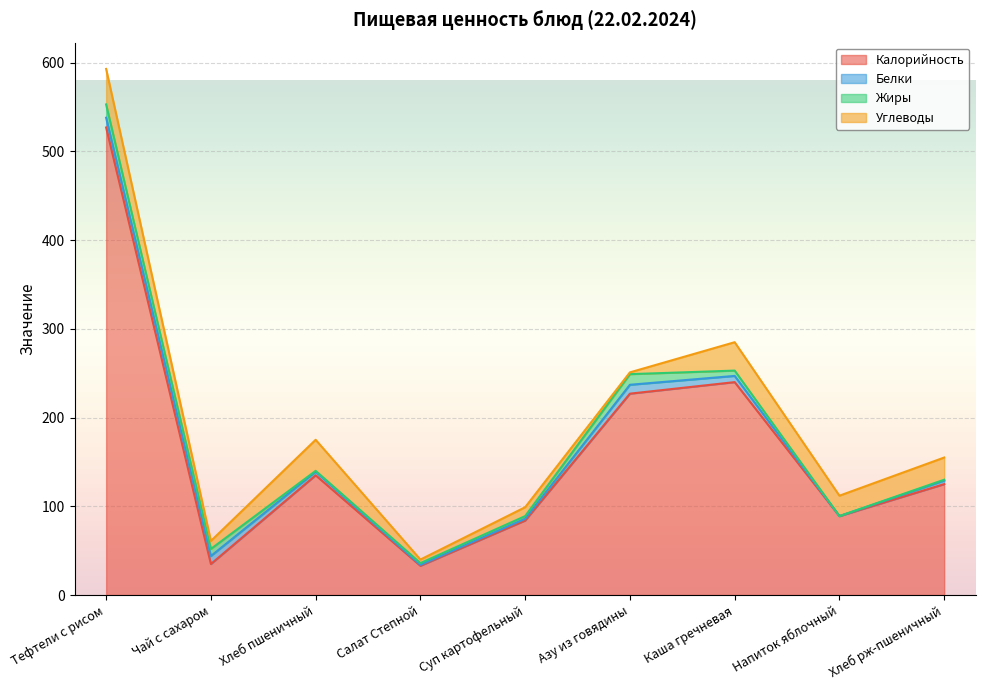

The Белки series shows 1 at Суп картофельный. True or false?

False